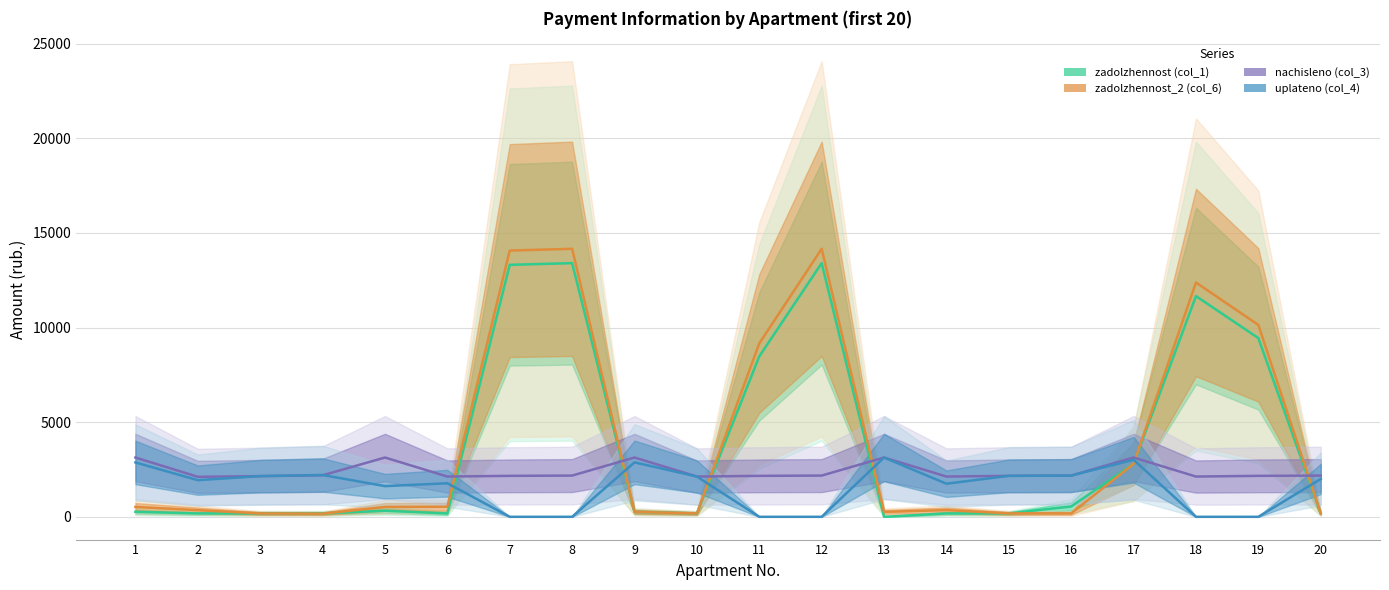

Reading left to right, extract all data points from this chart.

zadolzhennost (col_1): 264.1	177.4	179.1	182.6	318.8	177.5	13311.6	13401.0	261.0	178.5	8476.8	13401.0	0.0	177.2	179.6	545.2	2799.7	11659.9	9440.1	181.0
zadolzhennost_2 (col_6): 521.6	352.1	179.1	165.4	522.0	532.2	14064.9	14159.3	261.0	177.2	9159.8	14159.3	261.0	354.5	180.3	181.5	2798.6	12379.7	10137.1	182.0
nachisleno (col_3): 3132.1	2112.4	2148.8	2192.5	3132.1	2126.9	2163.4	2177.9	3132.1	2126.9	2163.4	2177.9	3132.1	2126.9	2163.4	2177.9	3132.1	2126.9	2163.4	2177.9
uplateno (col_4): 2871.5	1936.3	2148.8	2209.8	1619.8	1772.4	0.0	0.0	2876.7	2126.9	0.0	0.0	3130.8	1748.1	2163.4	2177.4	3012.3	0.0	0.0	1996.4